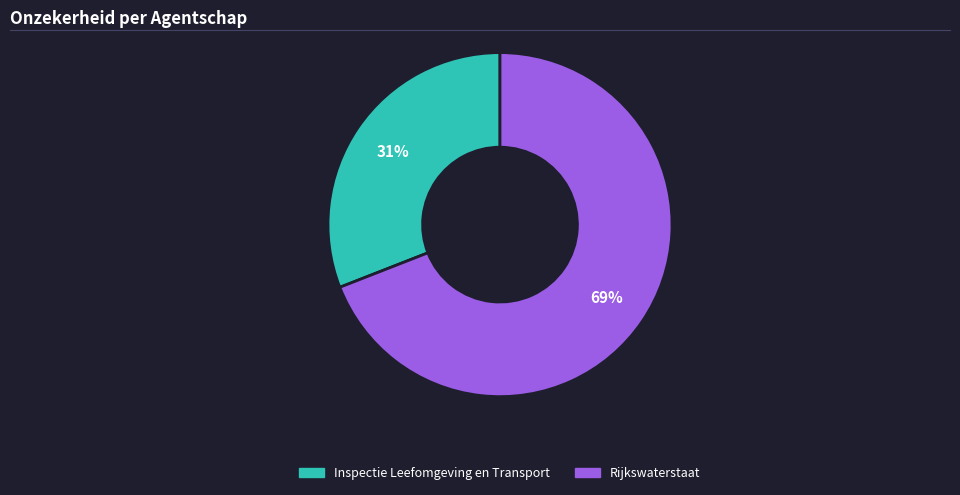

Rank the categories by value from lowest to highest.

Inspectie Leefomgeving en Transport, Rijkswaterstaat